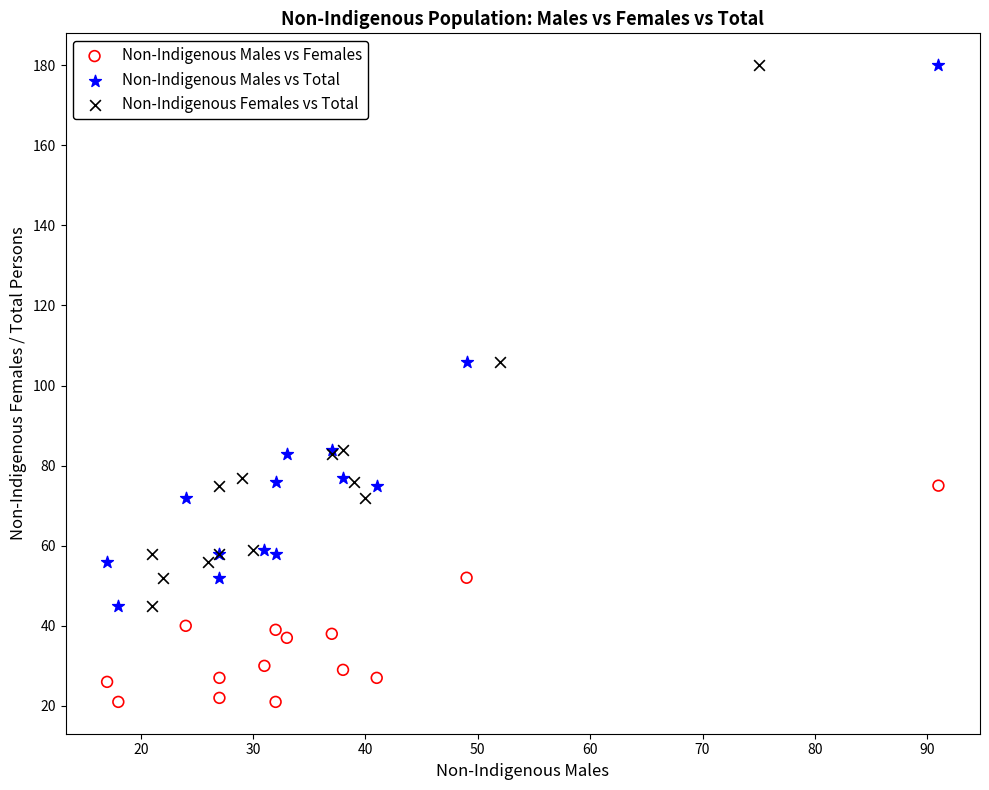

Which series contains the lowest Y value?

Non-Indigenous Males vs Females